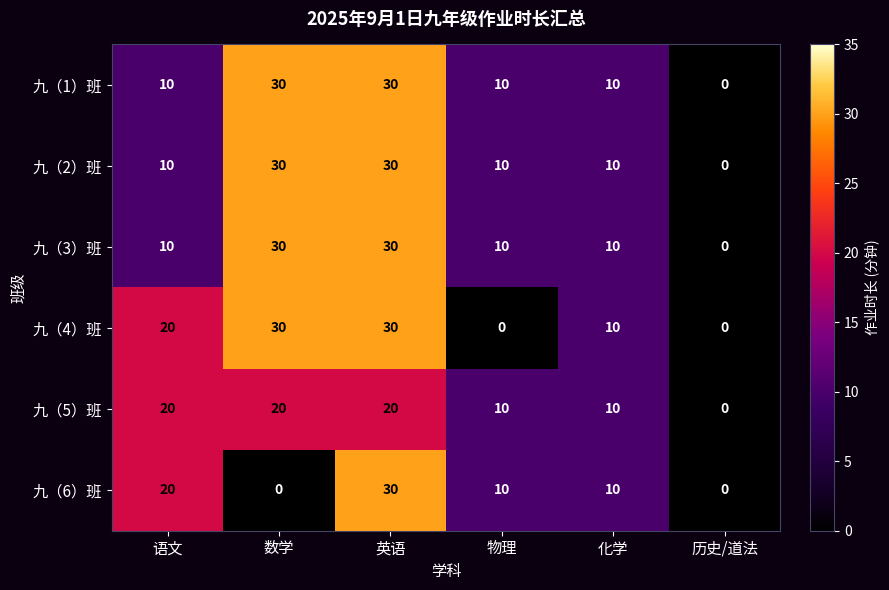

Is the value of 九（4）班 at 化学 greater than the value of 九（1）班 at 英语?

No